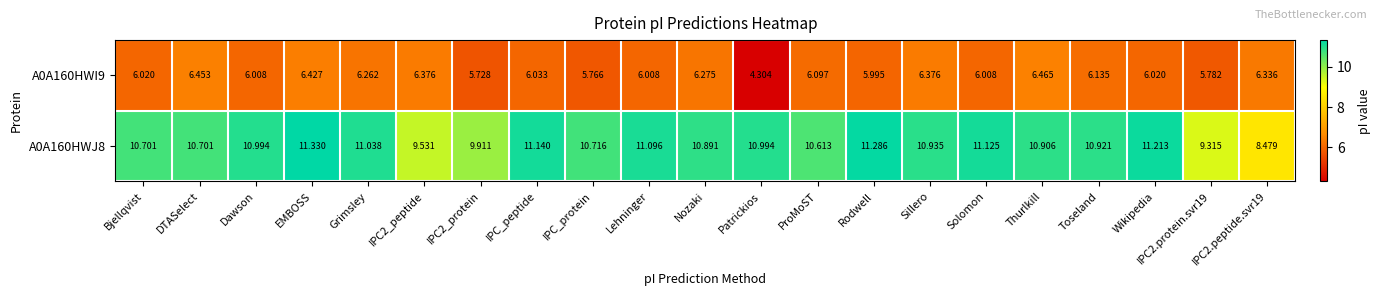

Where does the A0A160HWI9 series first go above 6?

Bjellqvist